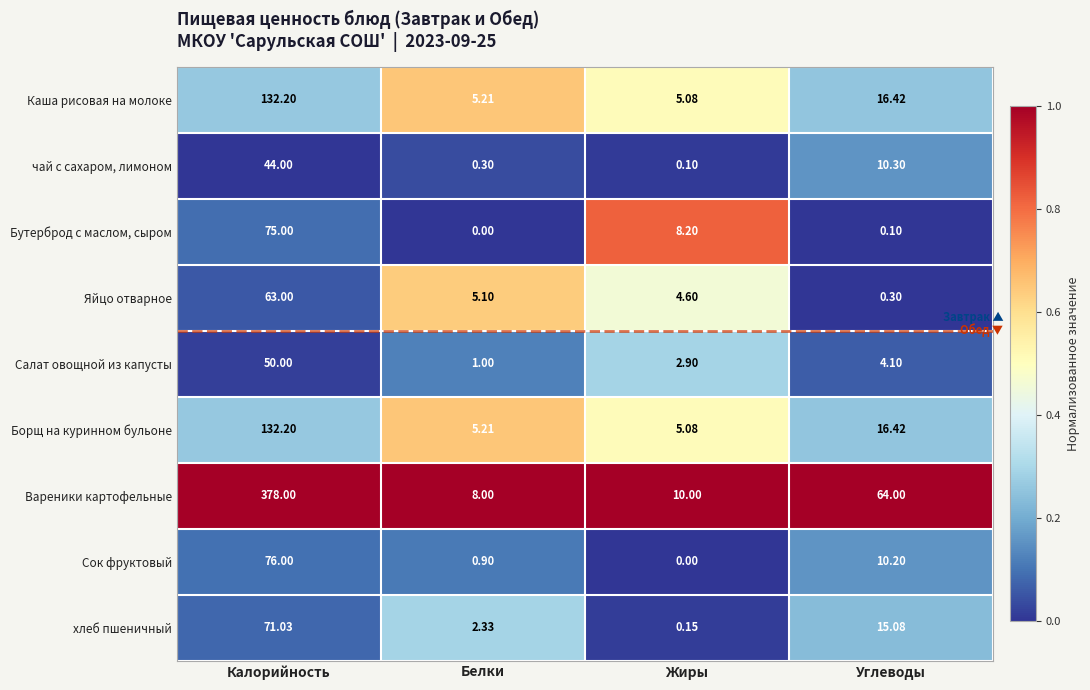

Which series changed the most between Белки and Жиры?

Бутерброд с маслом, сыром